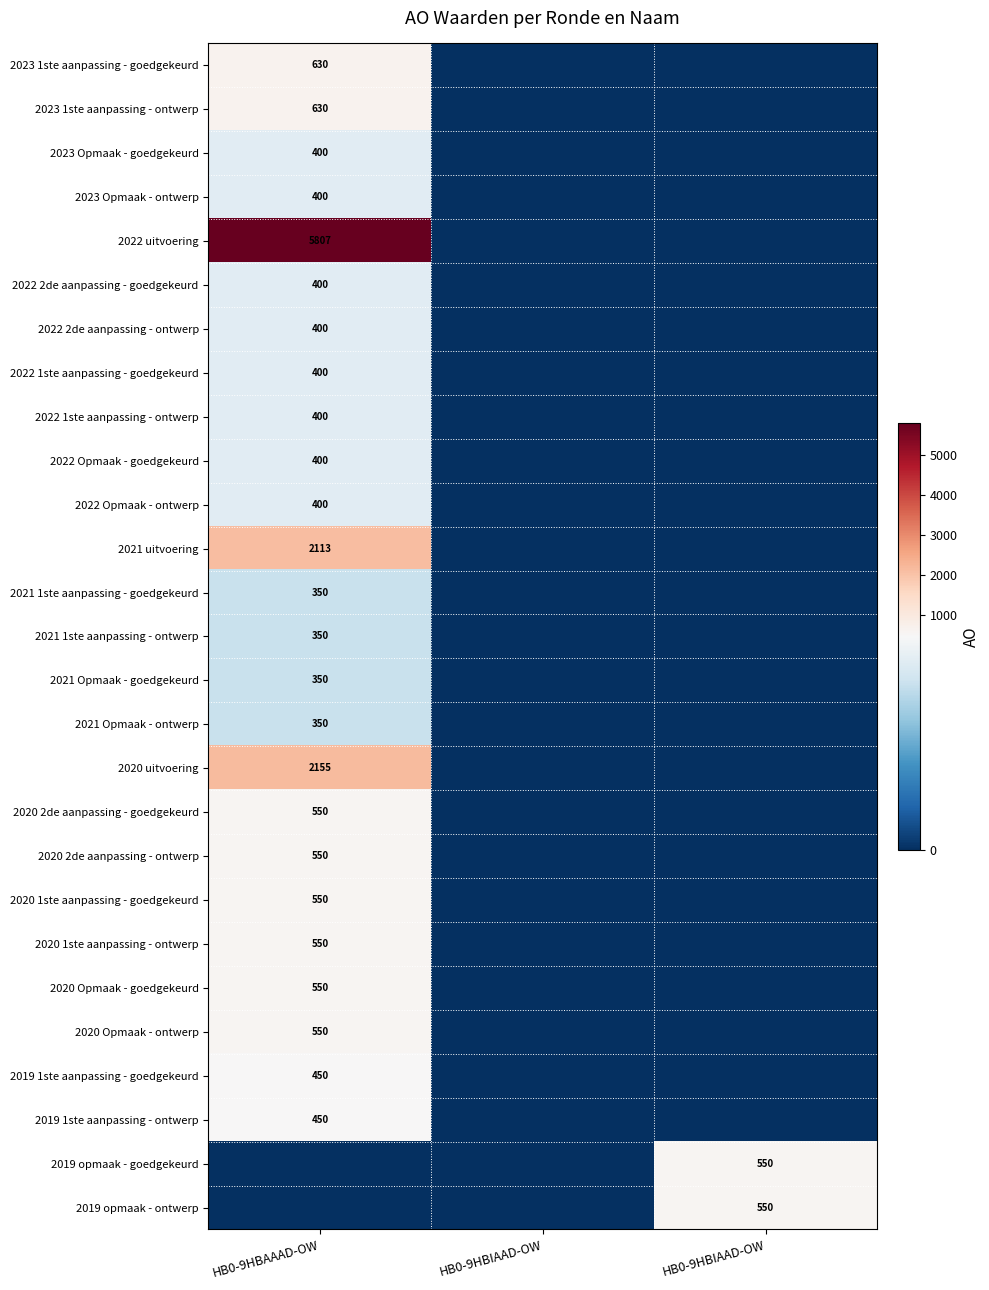

What is the difference between the maximum and second lowest values in the 2019 1ste aanpassing - goedgekeurd series?

450